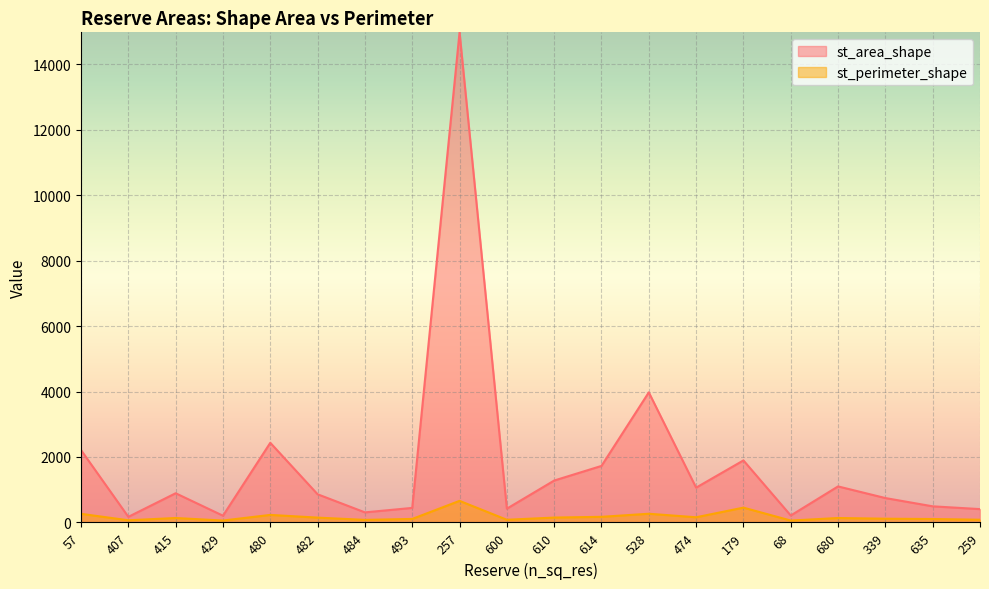

What is the greatest value displayed?

14971.2